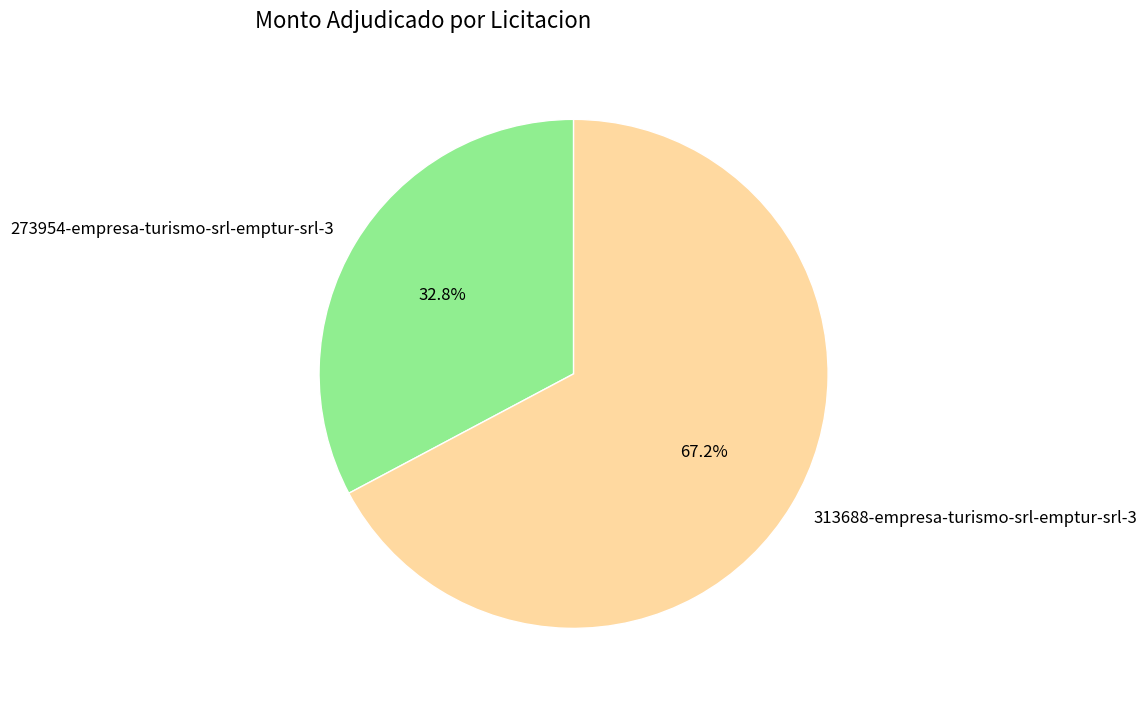

What is the total percentage of 273954-empresa-turismo-srl-emptur-srl-3 and 313688-empresa-turismo-srl-emptur-srl-3?

100.0%